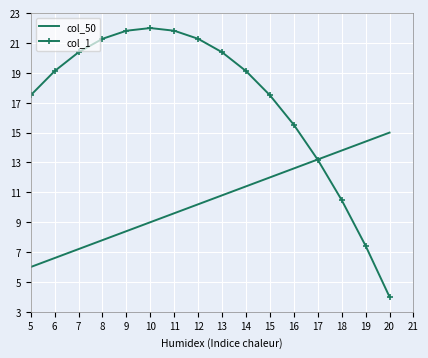

List the series in order of their overall mean, highest first.

col_1, col_50